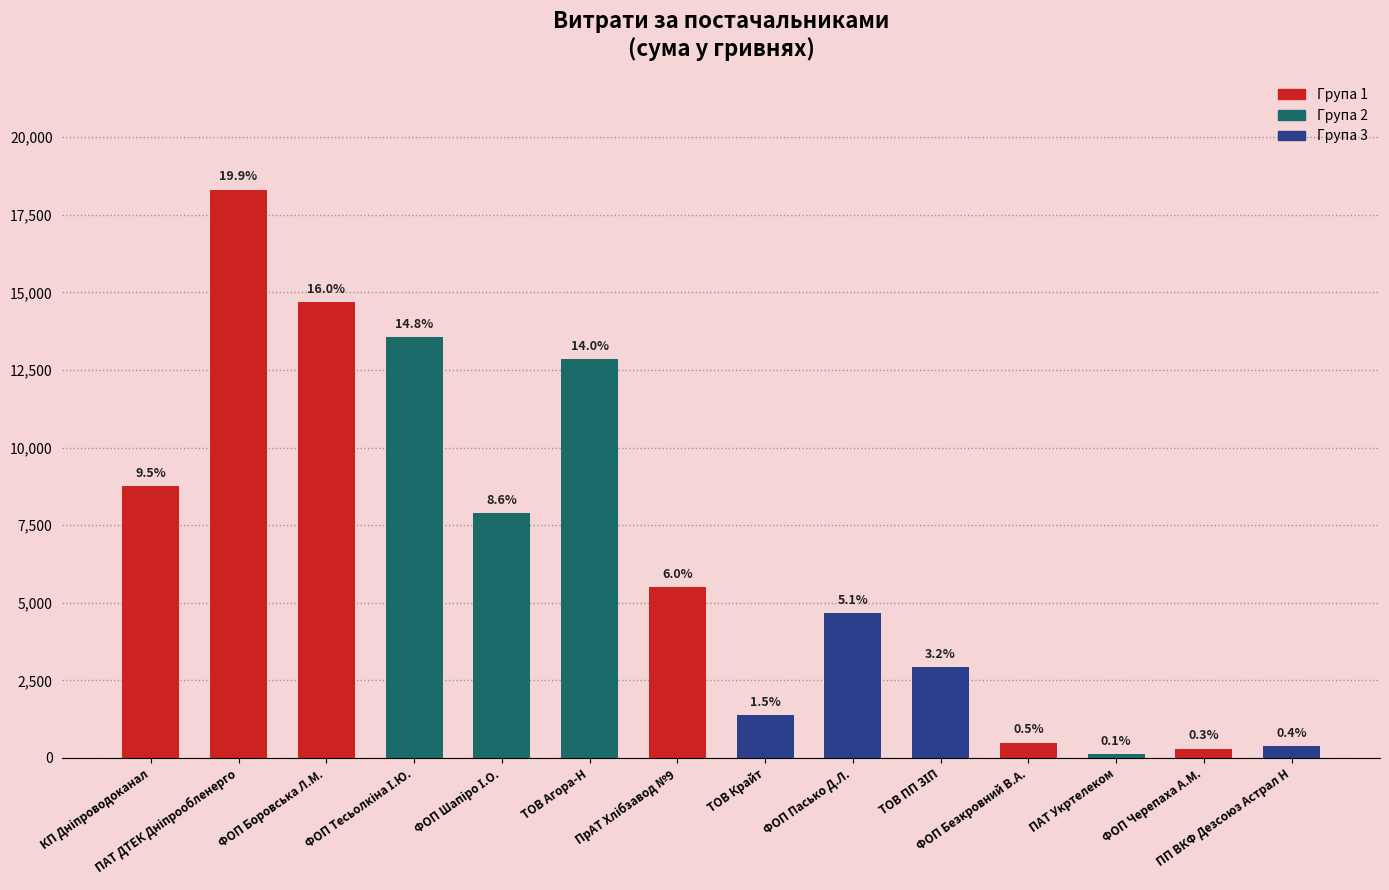

Rank the categories by value from lowest to highest.

ПАТ Укртелеком, ФОП Черепаха А.М., ПП ВКФ Дезсоюз Астрал Н, ФОП Безкровний В.А., ТОВ Крайт, ТОВ ПП ЗІП, ФОП Пасько Д.Л., ПрАТ Хлібзавод №9, ФОП Шапіро І.О., КП Дніпроводоканал, ТОВ Агора-Н, ФОП Тесьолкіна І.Ю., ФОП Боровська Л.М., ПАТ ДТЕК Дніпрообленерго